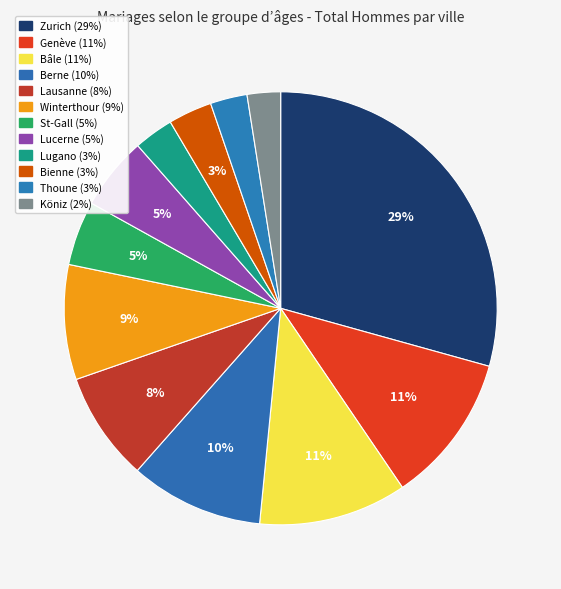

True or false: Thoune accounts for 14% of the total.

False